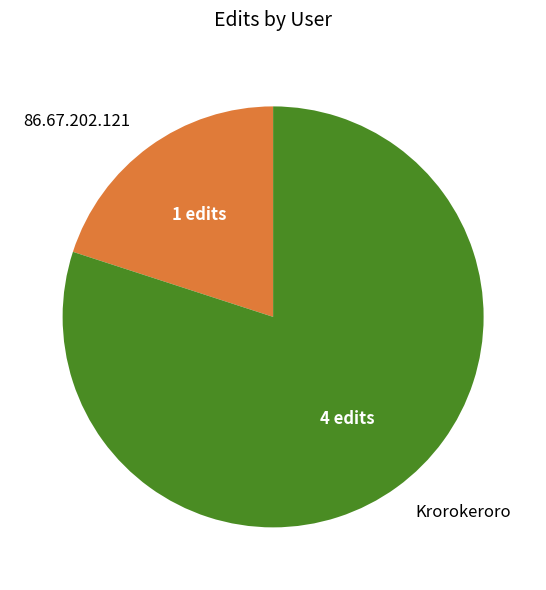

Is 86.67.202.121 the majority of the pie?

No